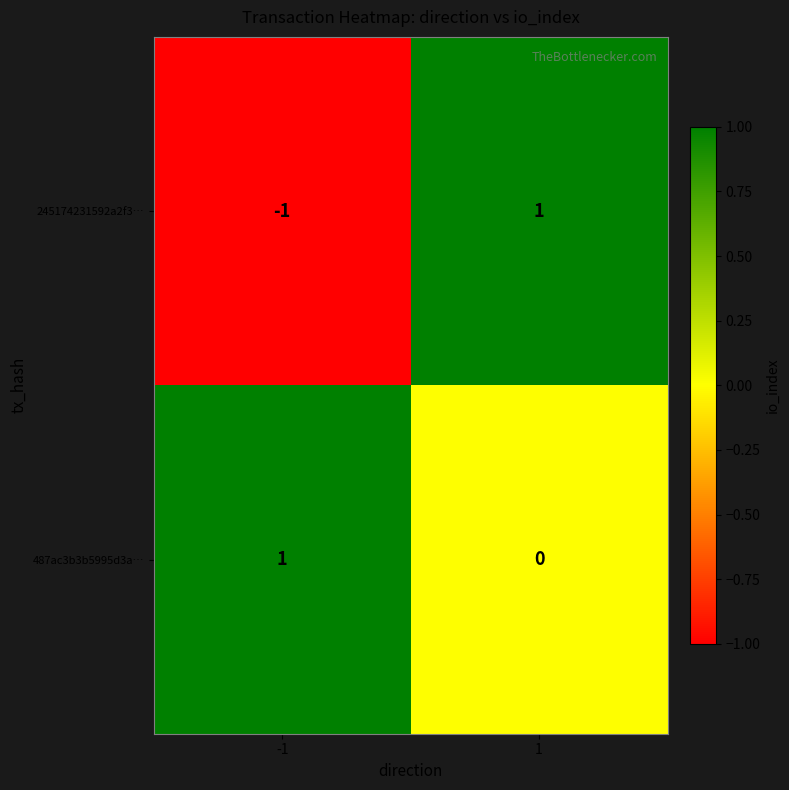

Reading left to right, what are all the values shown in this chart?

245174231592a2f3…: -1=-1	1=1
487ac3b3b5995d3a…: -1=1	1=0